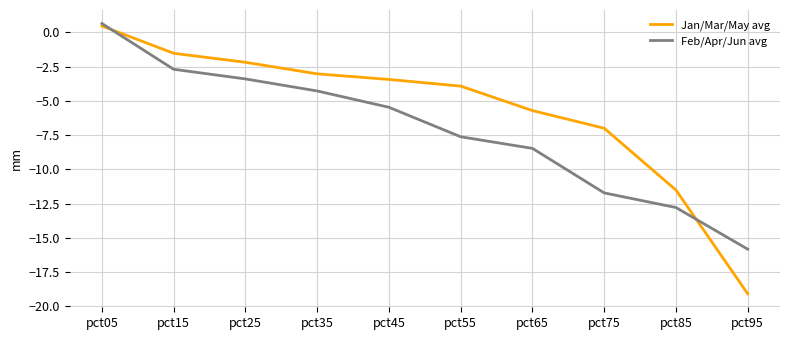

Reading left to right, list all the values displayed in this chart.

Jan/Mar/May avg: 0.5	-1.5	-2.2	-3.0	-3.4	-3.9	-5.7	-7.0	-11.5	-19.1
Feb/Apr/Jun avg: 0.7	-2.7	-3.4	-4.3	-5.5	-7.6	-8.5	-11.7	-12.8	-15.8